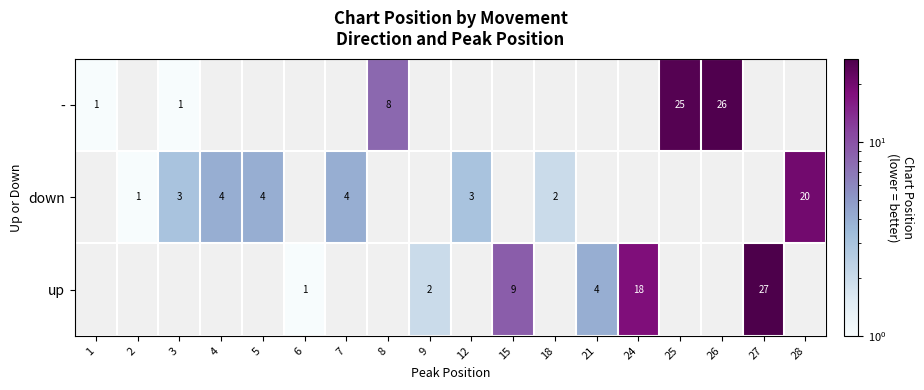

What is the sum of the down values at 7 and 28?

24